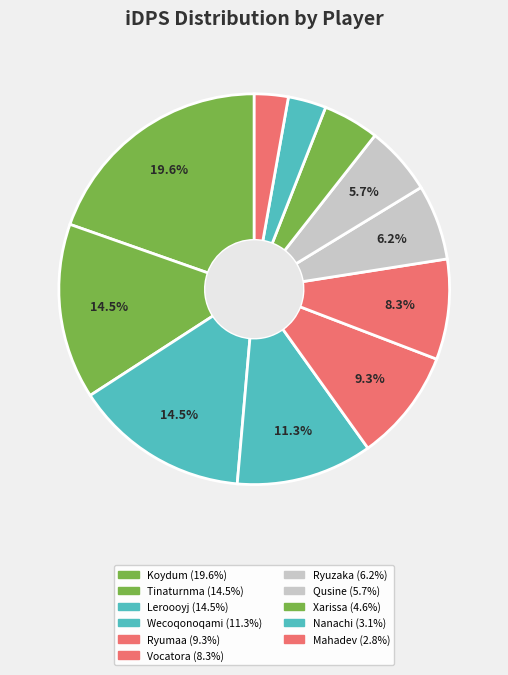

How many segments does this pie chart have?

11